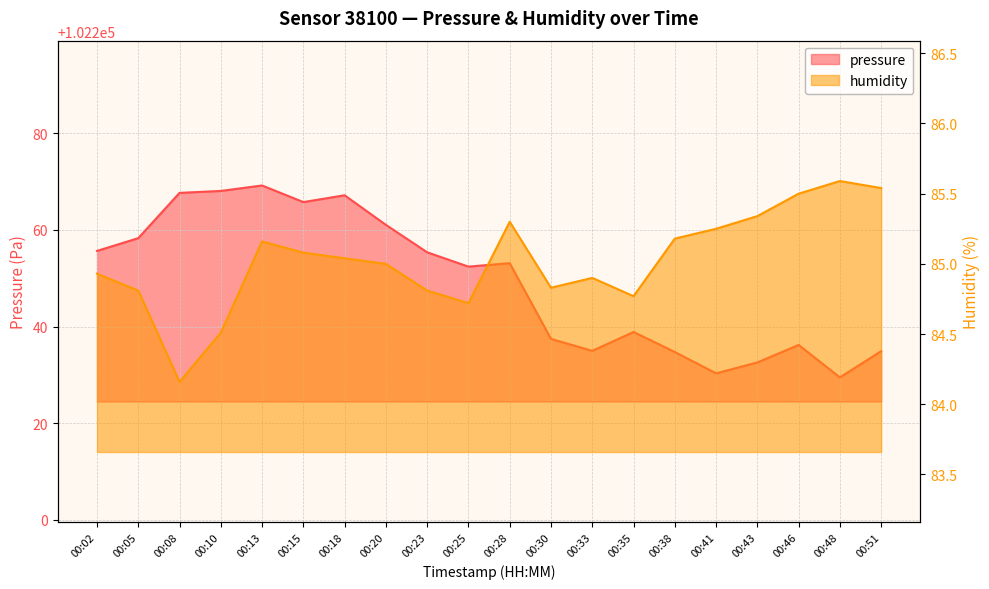

Does the chart have visible grid lines?

Yes